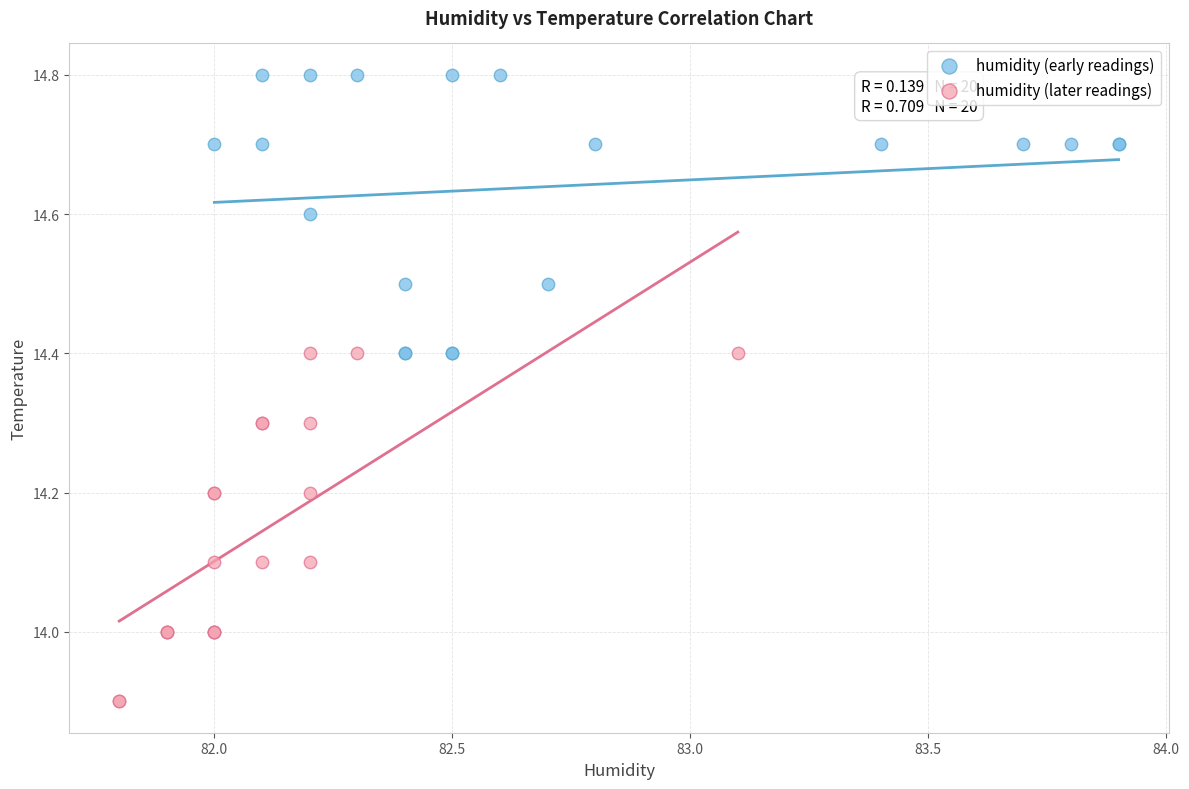

Which series has the widest spread of Y values?

humidity (later readings)